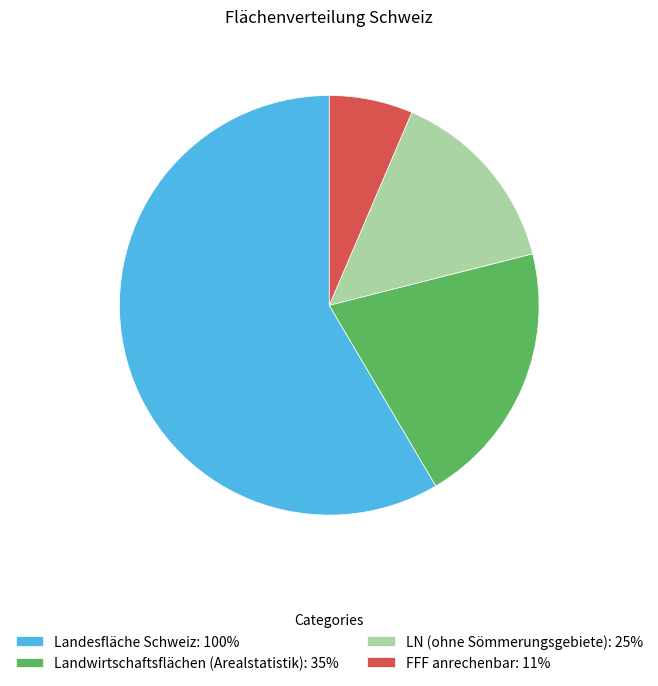

Which category has the biggest portion of the pie?

Landesfläche Schweiz